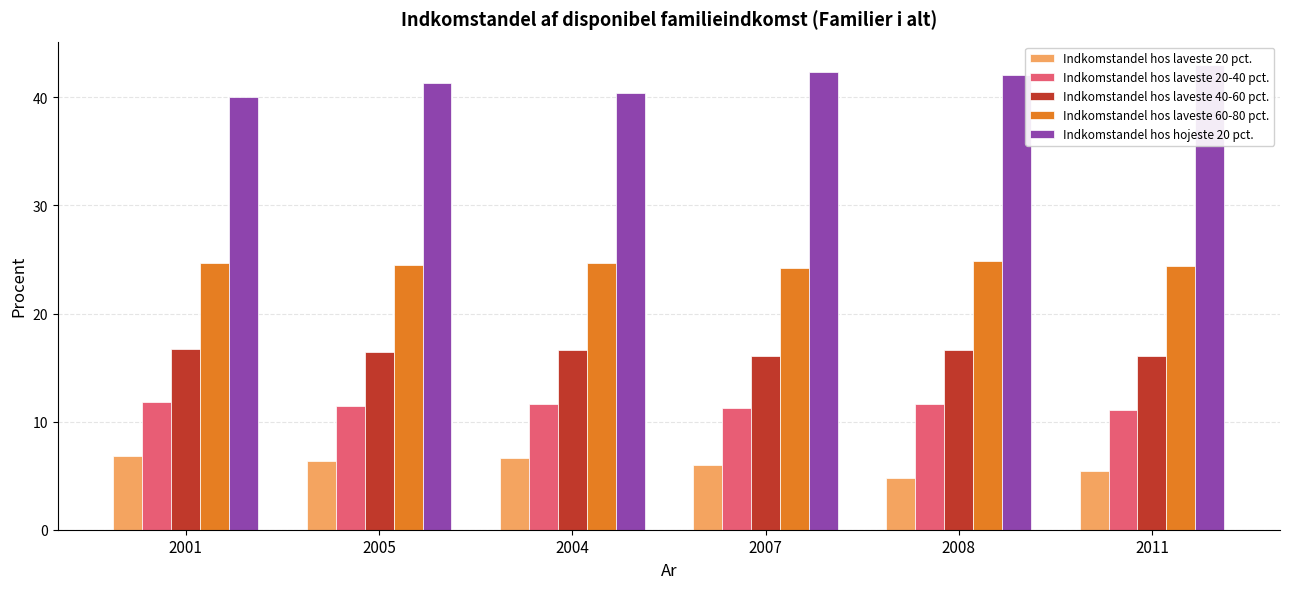

Between 2007 and 2011, which series saw the biggest shift?

Indkomstandel hos hojeste 20 pct.